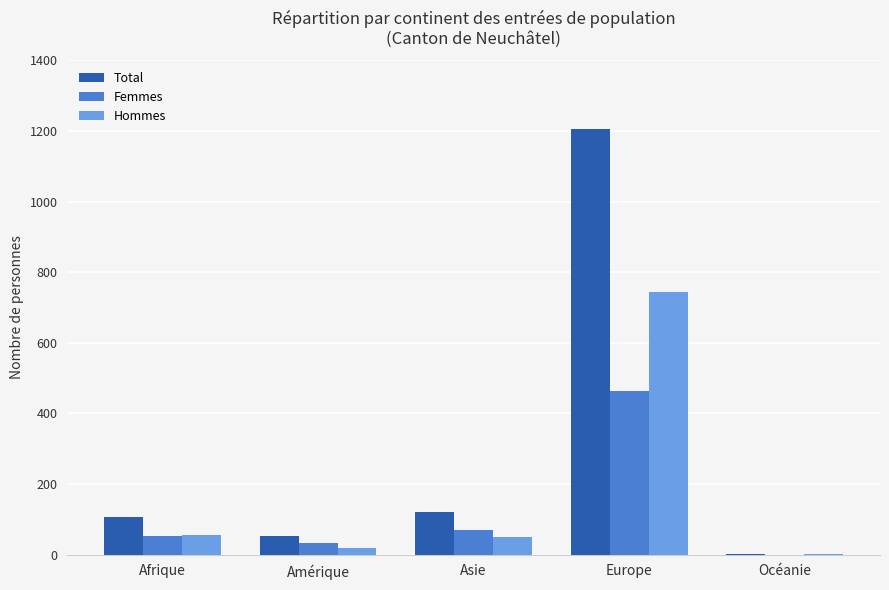

What is the sum of all Total values?

1489